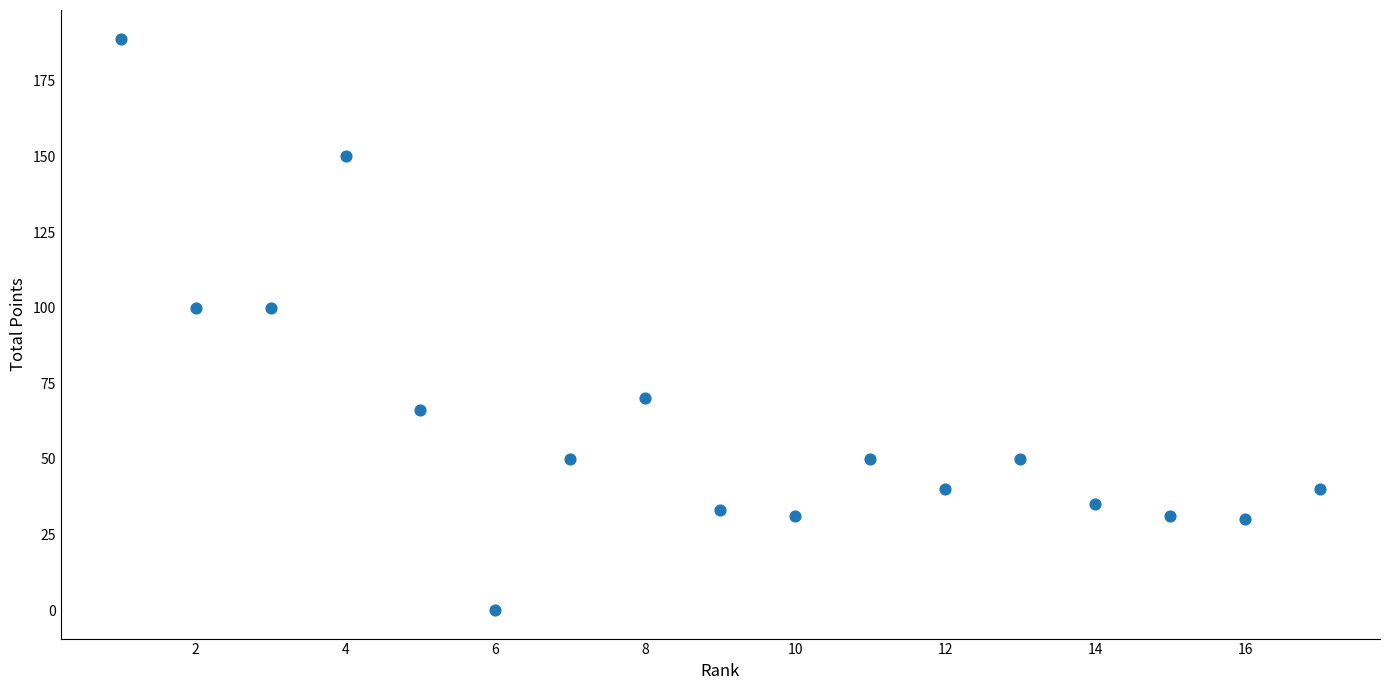

What is the range of X values (max minus min)?

16